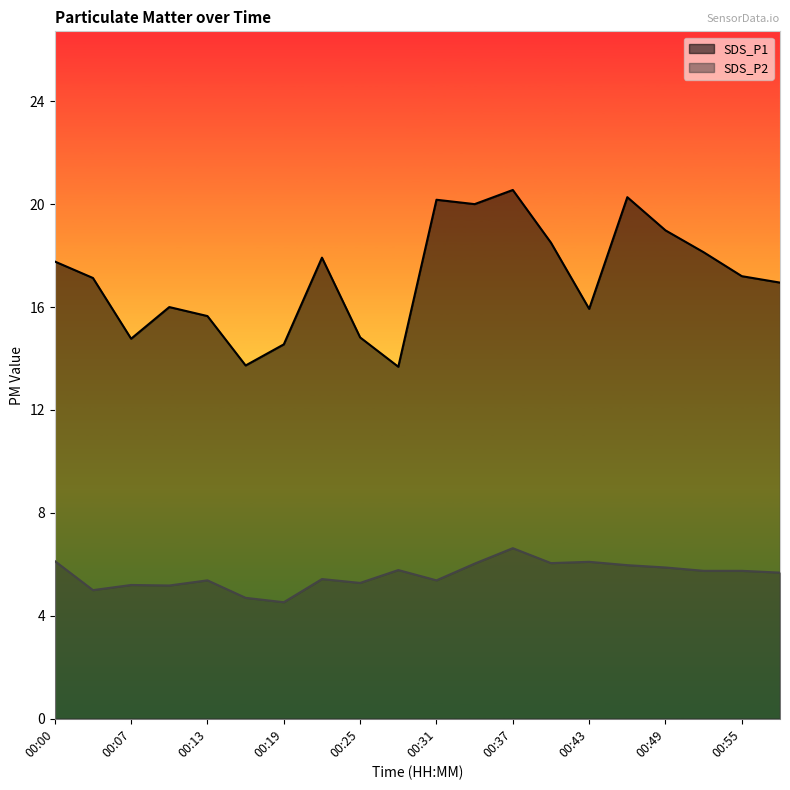

What is the sum of the SDS_P1 values at 00:40 and 00:43?

34.4